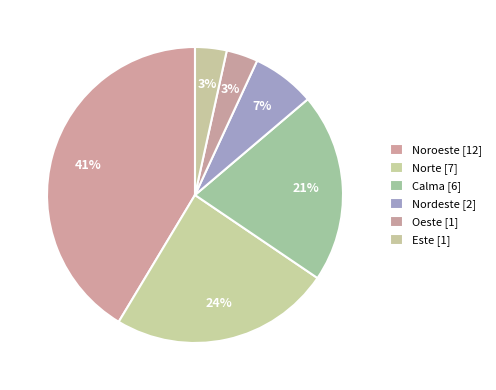

True or false: Noroeste accounts for 41% of the total.

True